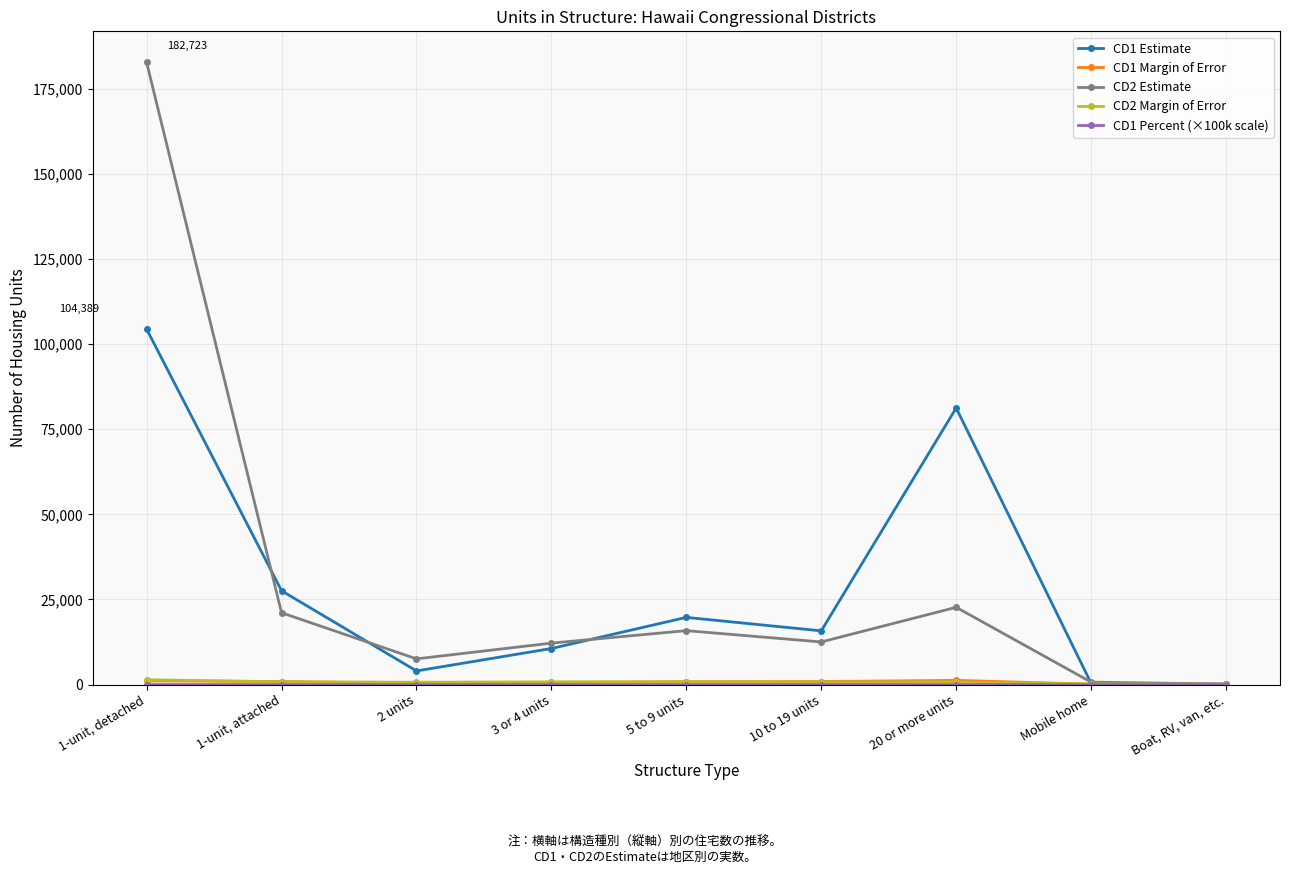

At how many categories does at least one series exceed 3335?

7